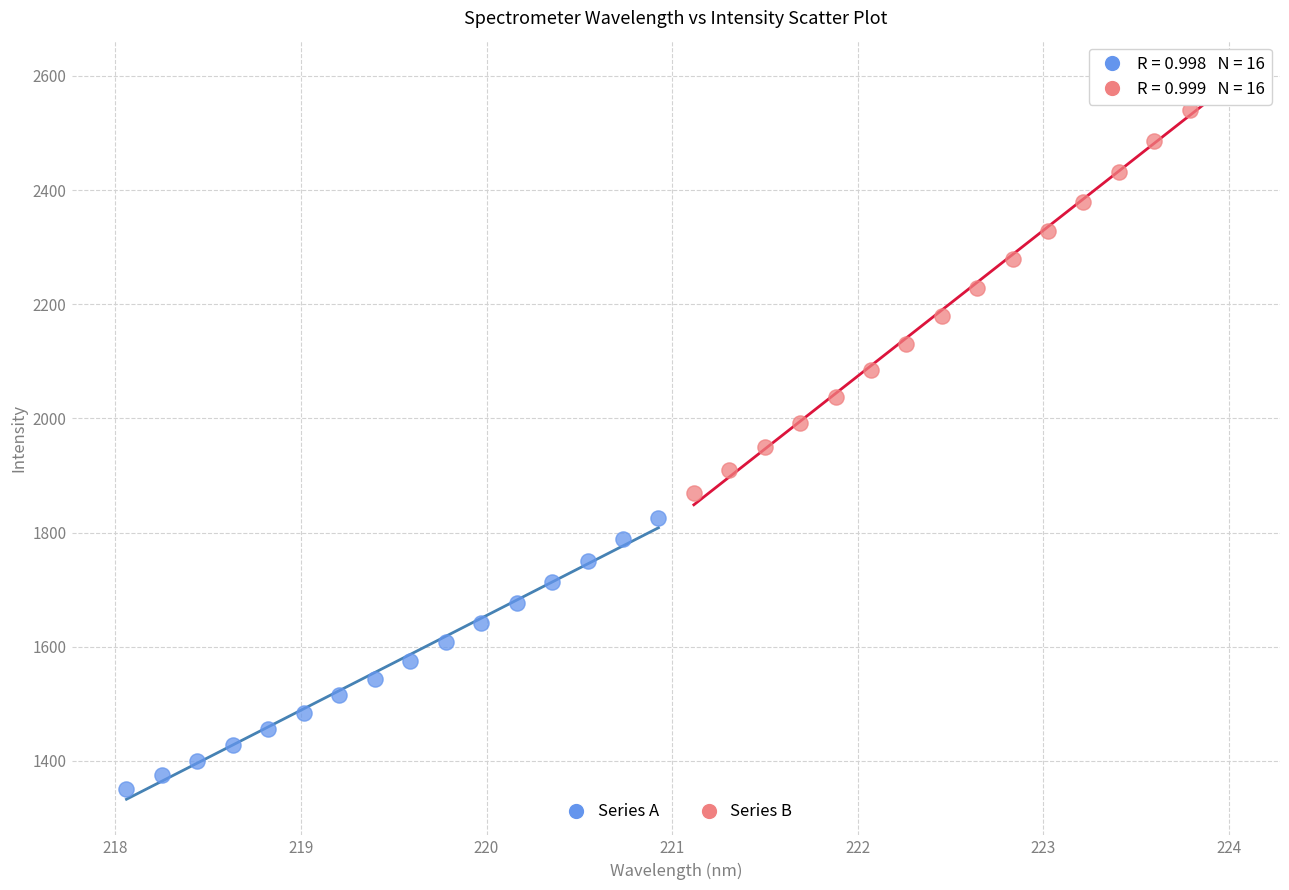

Which series has the largest Y range (max minus min)?

Series B